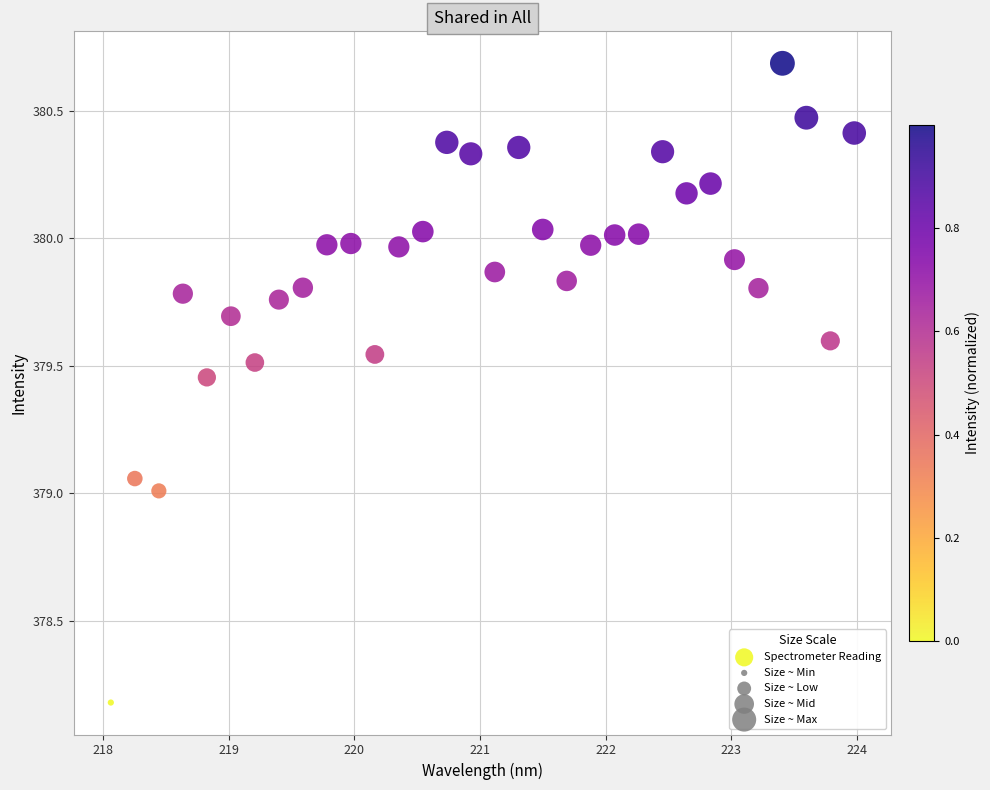

What is the range of X values (max minus min)?

5.9